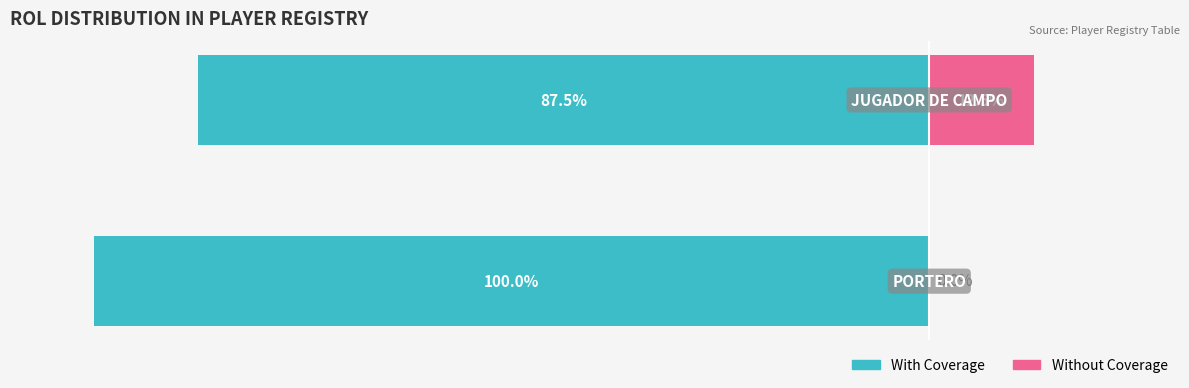

What is the difference between the maximum and minimum values in the Without Coverage series?

12.5